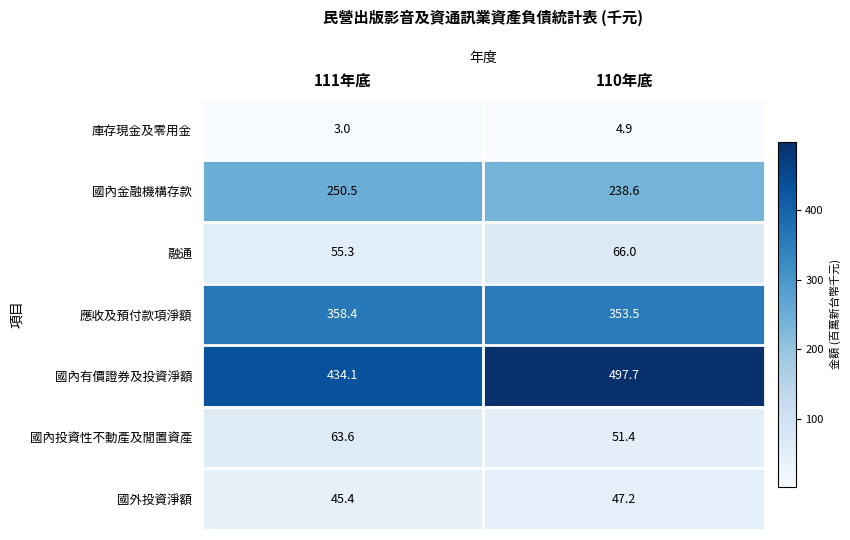

Reading right to left, list all the values displayed in this chart.

庫存現金及零用金: 110年底=4.9	111年底=3.0
國內金融機構存款: 110年底=238.6	111年底=250.5
融通: 110年底=66.0	111年底=55.3
應收及預付款項淨額: 110年底=353.5	111年底=358.4
國內有價證券及投資淨額: 110年底=497.7	111年底=434.1
國內投資性不動產及閒置資產: 110年底=51.4	111年底=63.6
國外投資淨額: 110年底=47.2	111年底=45.4